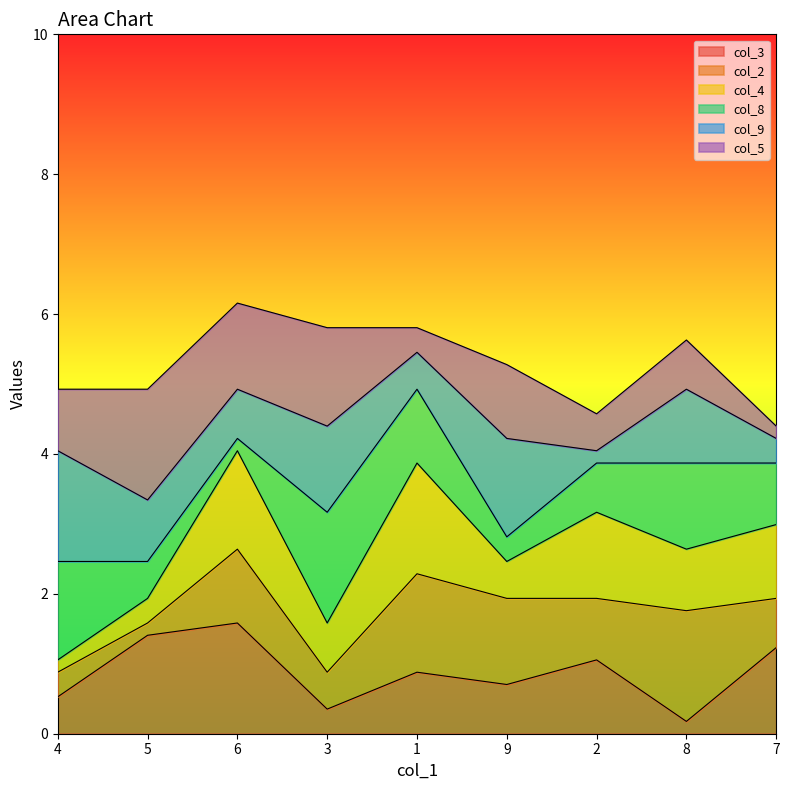

After their last crossing, which series has the higher values: col_4 or col_3?

col_3